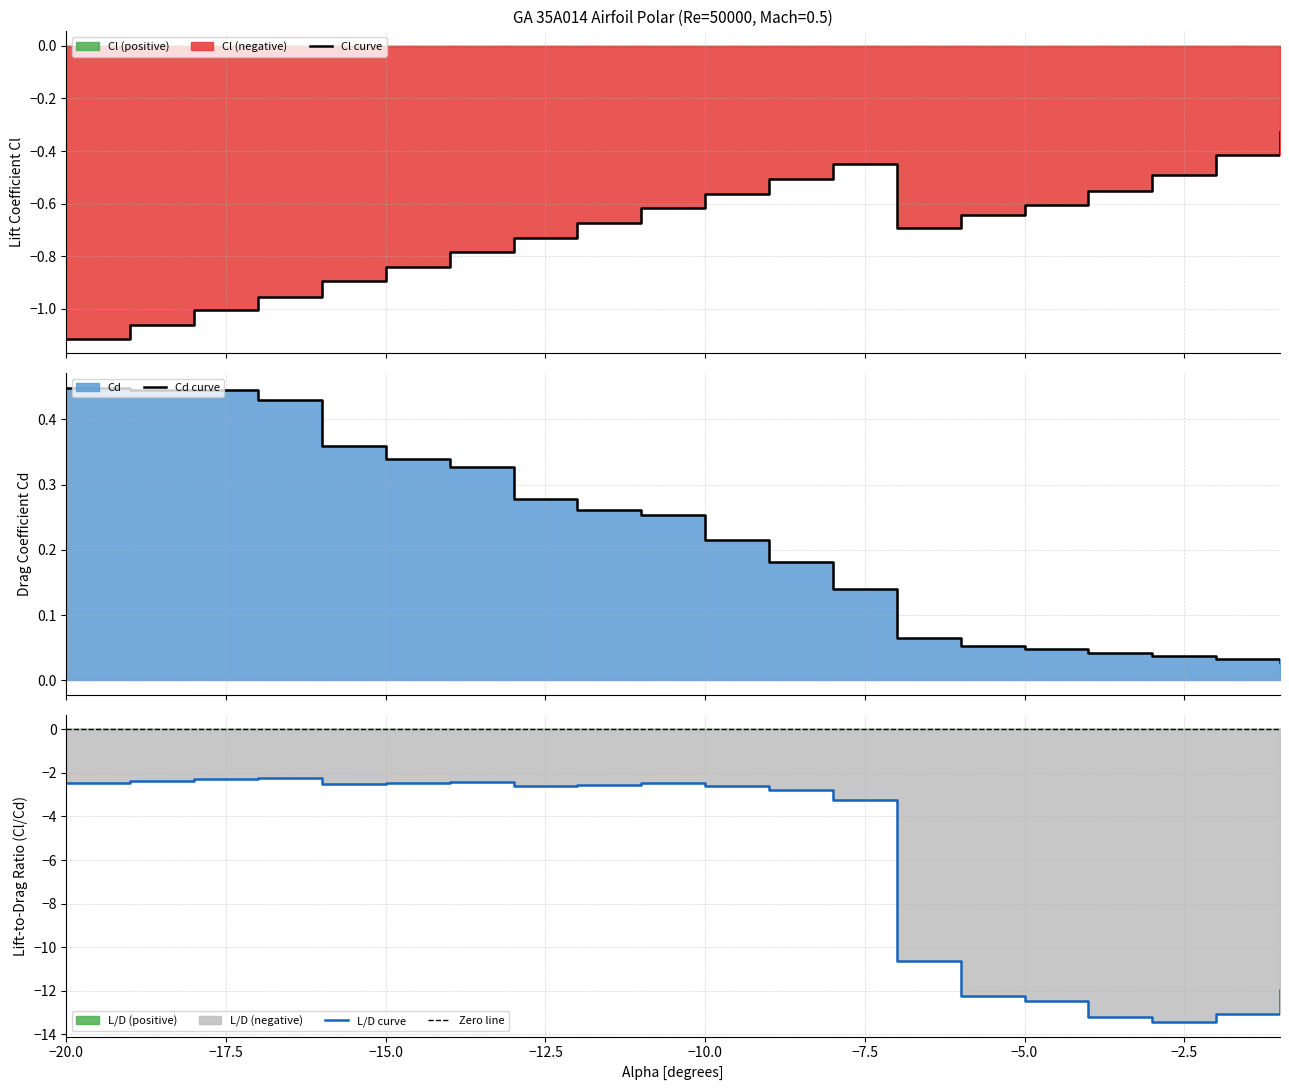

What is the value of the Cl point at the 2nd from the left?

-1.1